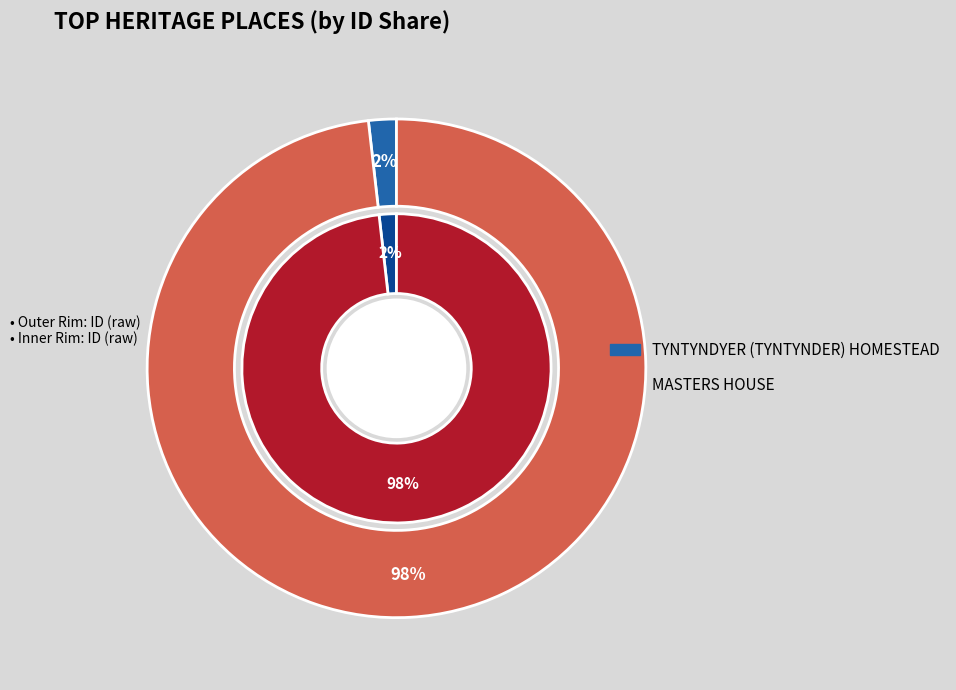

How many segments does this pie chart have?

2